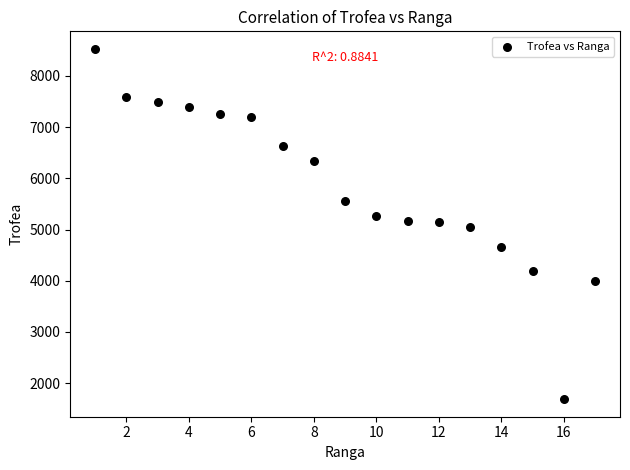

What is the range of X values (max minus min)?

16